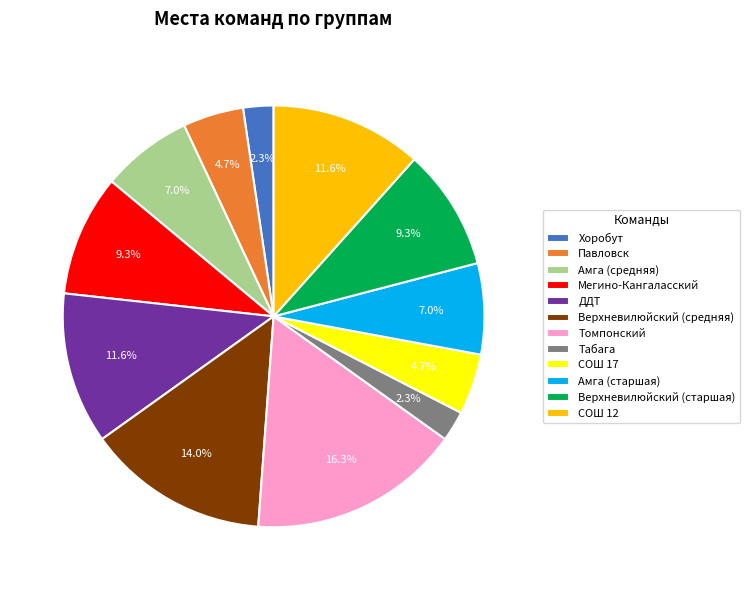

What percentage do Амга (средняя) and Верхневилюйский (старшая) together represent?

16.3%